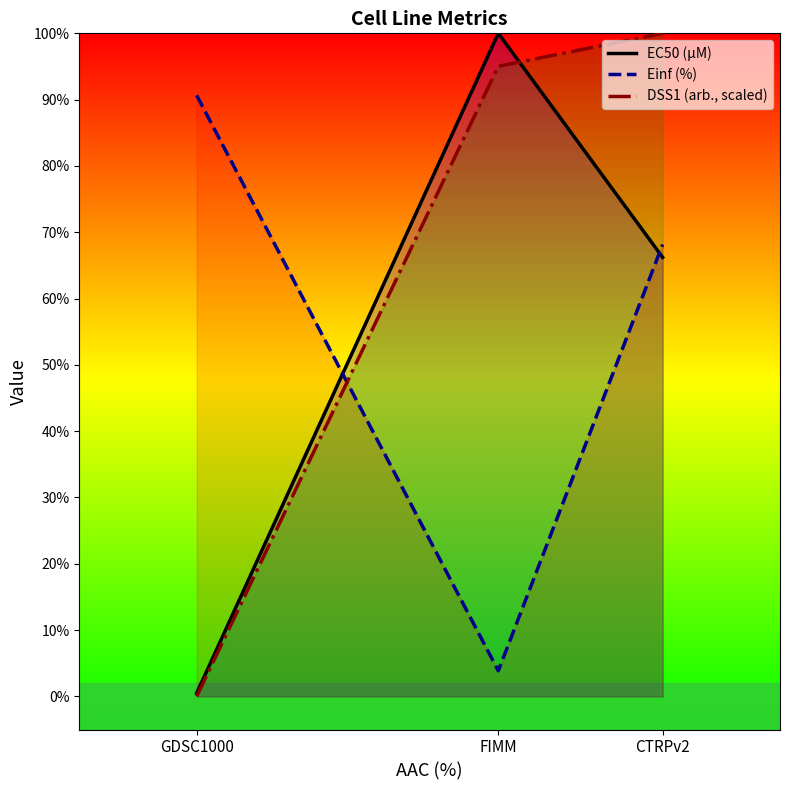

What is the sum of the Einf (%) values at CTRPv2 and GDSC1000?

158.8